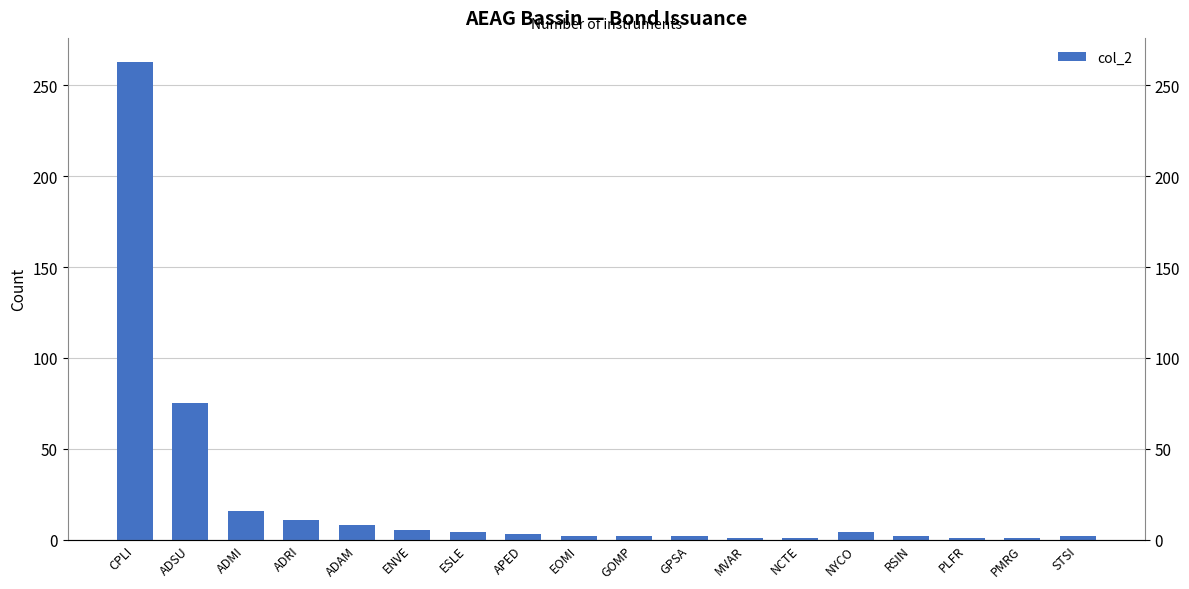

What is the smallest value displayed?

1